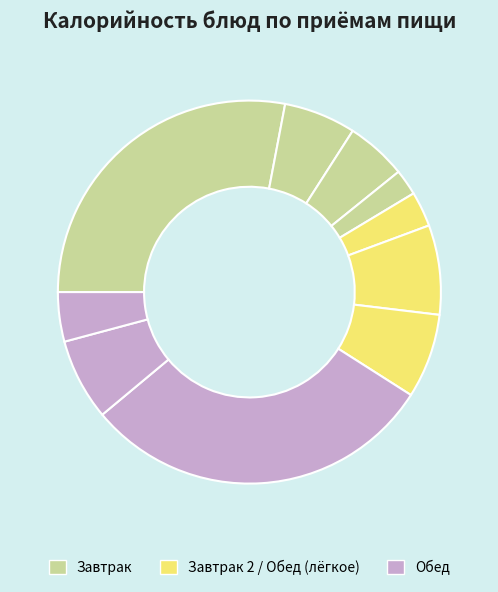

Count the number of slices in the pie.

10